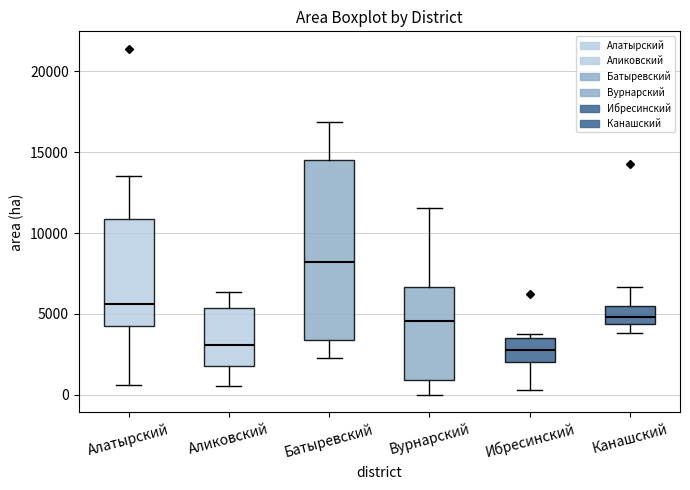

Which box has the highest median line?

Батыревский